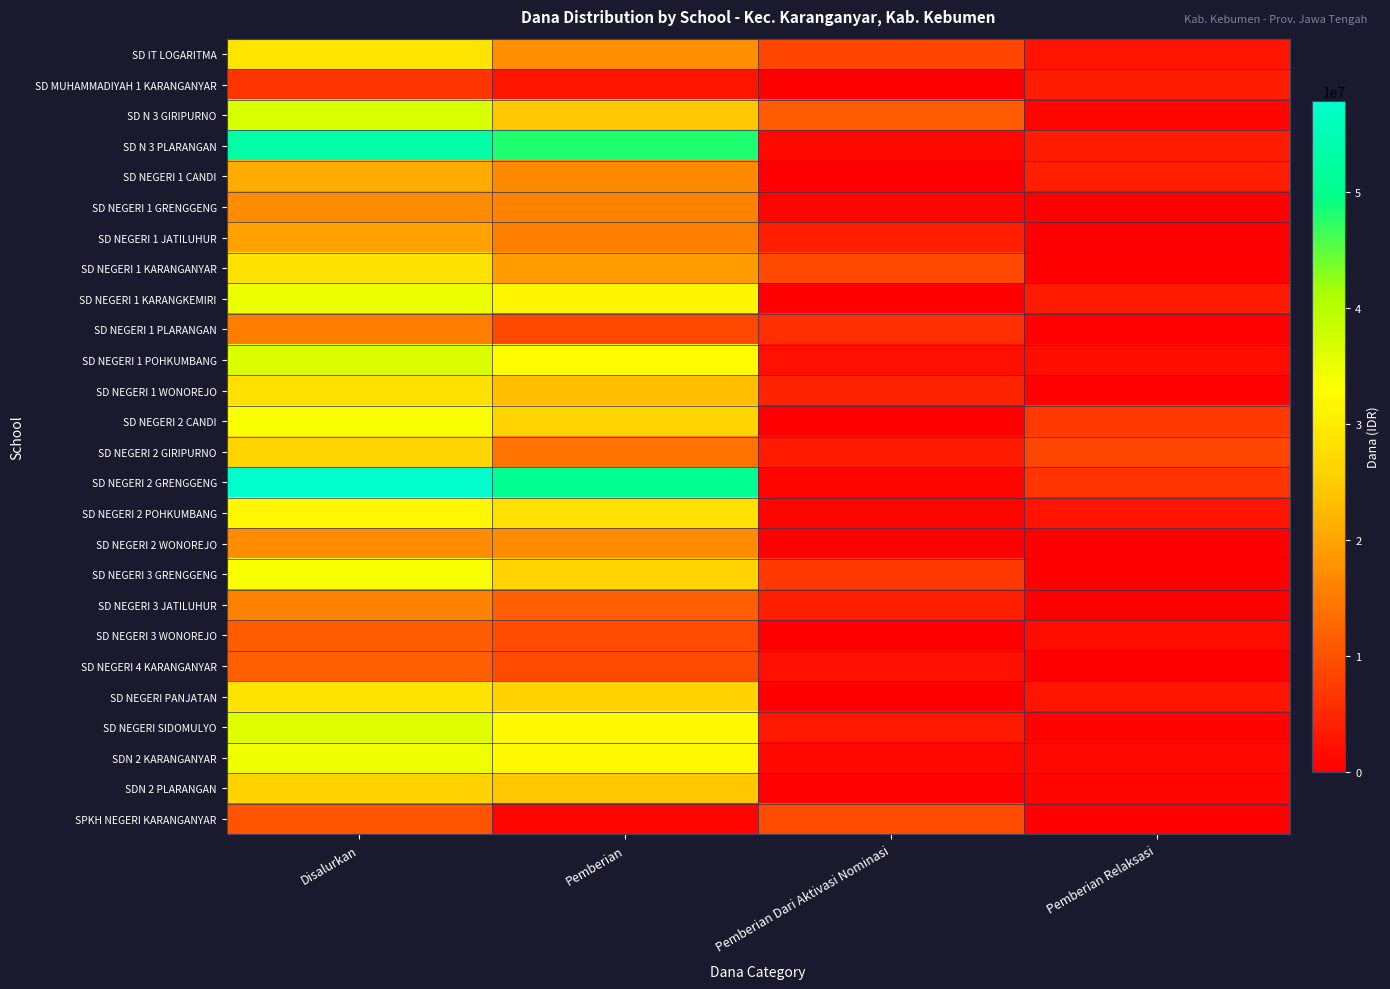

Reading left to right, extract all data points from this chart.

SD IT LOGARITMA: Disalurkan=28800000	Pemberian=17550000	Pemberian Dari Aktivasi Nominasi=8550000	Pemberian Relaksasi=2700000
SD MUHAMMADIYAH 1 KARANGANYAR: Disalurkan=6525000	Pemberian=2700000	Pemberian Dari Aktivasi Nominasi=0	Pemberian Relaksasi=3825000
SD N 3 GIRIPURNO: Disalurkan=36675000	Pemberian=24300000	Pemberian Dari Aktivasi Nominasi=11250000	Pemberian Relaksasi=1125000
SD N 3 PLARANGAN: Disalurkan=53100000	Pemberian=47925000	Pemberian Dari Aktivasi Nominasi=1350000	Pemberian Relaksasi=3825000
SD NEGERI 1 CANDI: Disalurkan=20925000	Pemberian=16875000	Pemberian Dari Aktivasi Nominasi=0	Pemberian Relaksasi=4050000
SD NEGERI 1 GRENGGENG: Disalurkan=17100000	Pemberian=15975000	Pemberian Dari Aktivasi Nominasi=900000	Pemberian Relaksasi=225000
SD NEGERI 1 JATILUHUR: Disalurkan=19800000	Pemberian=15750000	Pemberian Dari Aktivasi Nominasi=4050000	Pemberian Relaksasi=0
SD NEGERI 1 KARANGANYAR: Disalurkan=28350000	Pemberian=19125000	Pemberian Dari Aktivasi Nominasi=9000000	Pemberian Relaksasi=225000
SD NEGERI 1 KARANGKEMIRI: Disalurkan=34875000	Pemberian=31500000	Pemberian Dari Aktivasi Nominasi=0	Pemberian Relaksasi=3375000
SD NEGERI 1 PLARANGAN: Disalurkan=15300000	Pemberian=9000000	Pemberian Dari Aktivasi Nominasi=5850000	Pemberian Relaksasi=450000
SD NEGERI 1 POHKUMBANG: Disalurkan=36450000	Pemberian=32400000	Pemberian Dari Aktivasi Nominasi=2250000	Pemberian Relaksasi=1800000
SD NEGERI 1 WONOREJO: Disalurkan=28125000	Pemberian=23175000	Pemberian Dari Aktivasi Nominasi=4500000	Pemberian Relaksasi=450000
SD NEGERI 2 CANDI: Disalurkan=33525000	Pemberian=26325000	Pemberian Dari Aktivasi Nominasi=0	Pemberian Relaksasi=7200000
SD NEGERI 2 GIRIPURNO: Disalurkan=26325000	Pemberian=14175000	Pemberian Dari Aktivasi Nominasi=3375000	Pemberian Relaksasi=8775000
SD NEGERI 2 GRENGGENG: Disalurkan=57825000	Pemberian=50400000	Pemberian Dari Aktivasi Nominasi=900000	Pemberian Relaksasi=6525000
SD NEGERI 2 POHKUMBANG: Disalurkan=31725000	Pemberian=28125000	Pemberian Dari Aktivasi Nominasi=900000	Pemberian Relaksasi=2700000
SD NEGERI 2 WONOREJO: Disalurkan=17100000	Pemberian=17100000	Pemberian Dari Aktivasi Nominasi=0	Pemberian Relaksasi=0
SD NEGERI 3 GRENGGENG: Disalurkan=33525000	Pemberian=26100000	Pemberian Dari Aktivasi Nominasi=7200000	Pemberian Relaksasi=225000
SD NEGERI 3 JATILUHUR: Disalurkan=15975000	Pemberian=11700000	Pemberian Dari Aktivasi Nominasi=4050000	Pemberian Relaksasi=225000
SD NEGERI 3 WONOREJO: Disalurkan=11250000	Pemberian=9450000	Pemberian Dari Aktivasi Nominasi=0	Pemberian Relaksasi=1800000
SD NEGERI 4 KARANGANYAR: Disalurkan=11700000	Pemberian=9225000	Pemberian Dari Aktivasi Nominasi=2250000	Pemberian Relaksasi=225000
SD NEGERI PANJATAN: Disalurkan=28575000	Pemberian=25875000	Pemberian Dari Aktivasi Nominasi=0	Pemberian Relaksasi=2700000
SD NEGERI SIDOMULYO: Disalurkan=36000000	Pemberian=32175000	Pemberian Dari Aktivasi Nominasi=3150000	Pemberian Relaksasi=675000
SDN 2 KARANGANYAR: Disalurkan=34650000	Pemberian=31950000	Pemberian Dari Aktivasi Nominasi=1350000	Pemberian Relaksasi=1350000
SDN 2 PLARANGAN: Disalurkan=25875000	Pemberian=24300000	Pemberian Dari Aktivasi Nominasi=450000	Pemberian Relaksasi=1125000
SPKH NEGERI KARANGANYAR: Disalurkan=10350000	Pemberian=900000	Pemberian Dari Aktivasi Nominasi=9450000	Pemberian Relaksasi=0